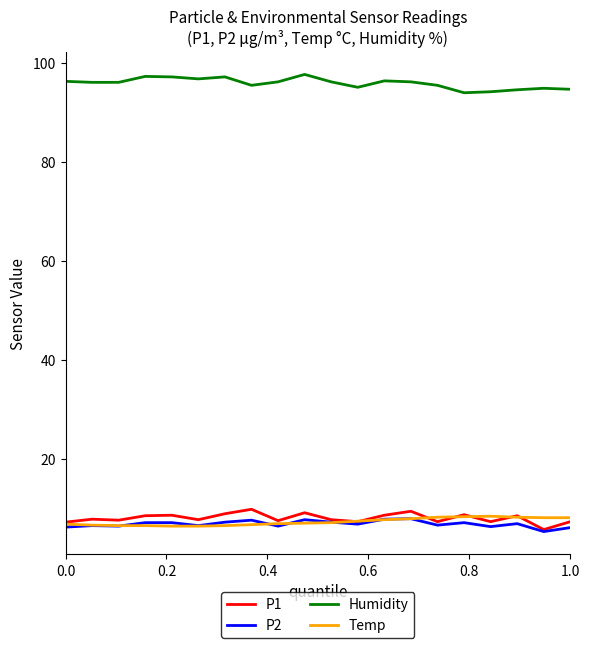

Which series has the largest total across all categories?

Humidity